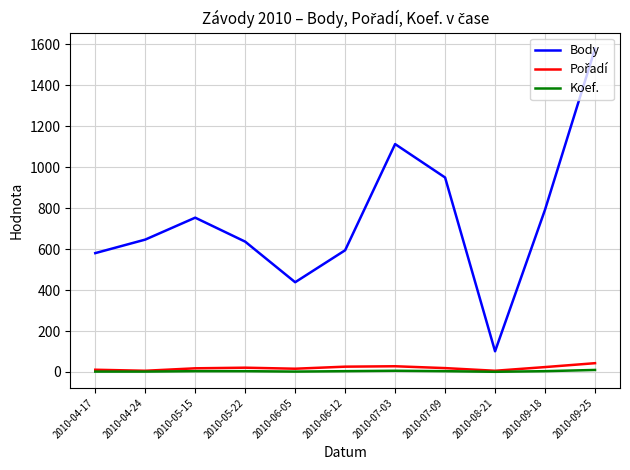

True or false: Koef. and Body intersect in this chart.

False